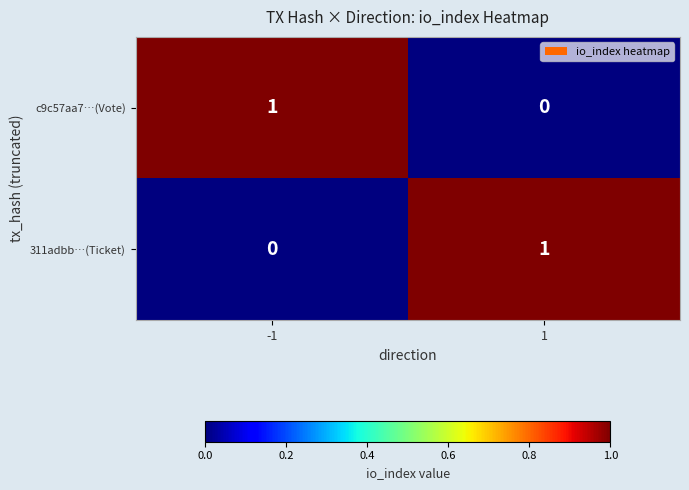

Is the value of 311adbb…(Ticket) at 1 greater than the value of c9c57aa7…(Vote) at 1?

Yes